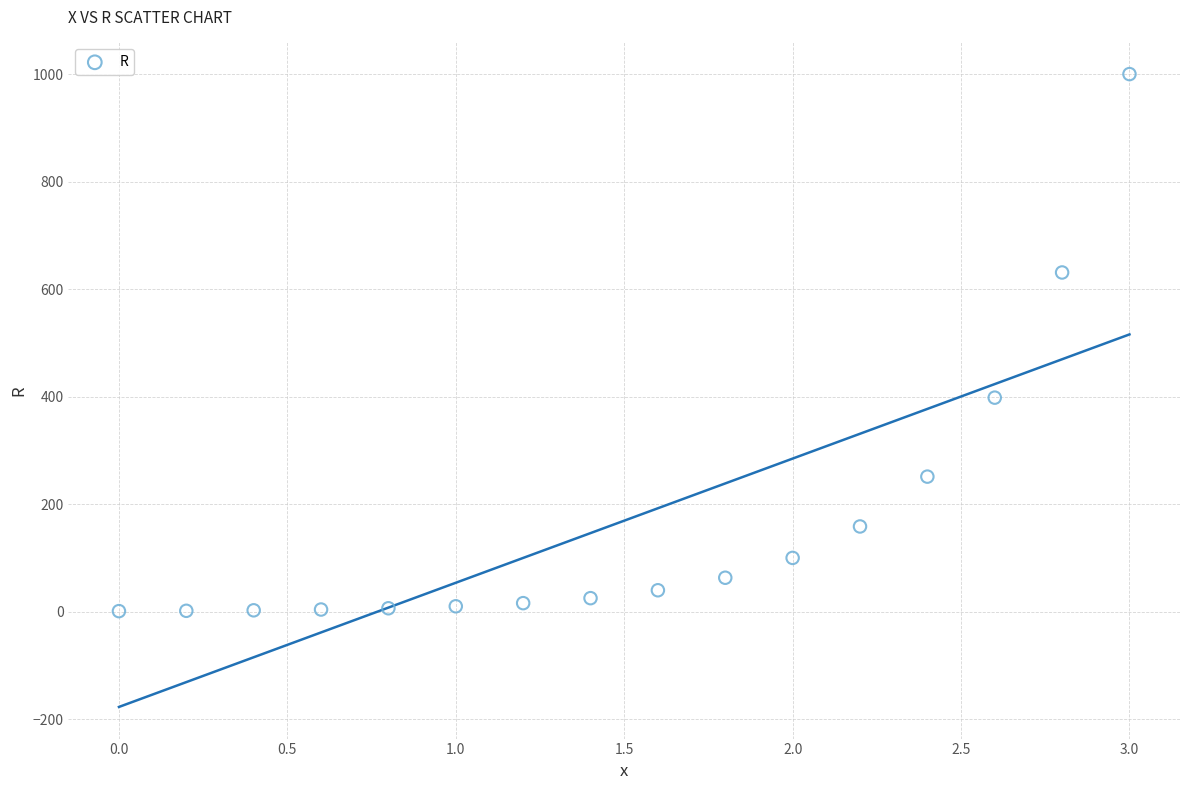

What Y value in the scatter plot is closest to 500?

398.1